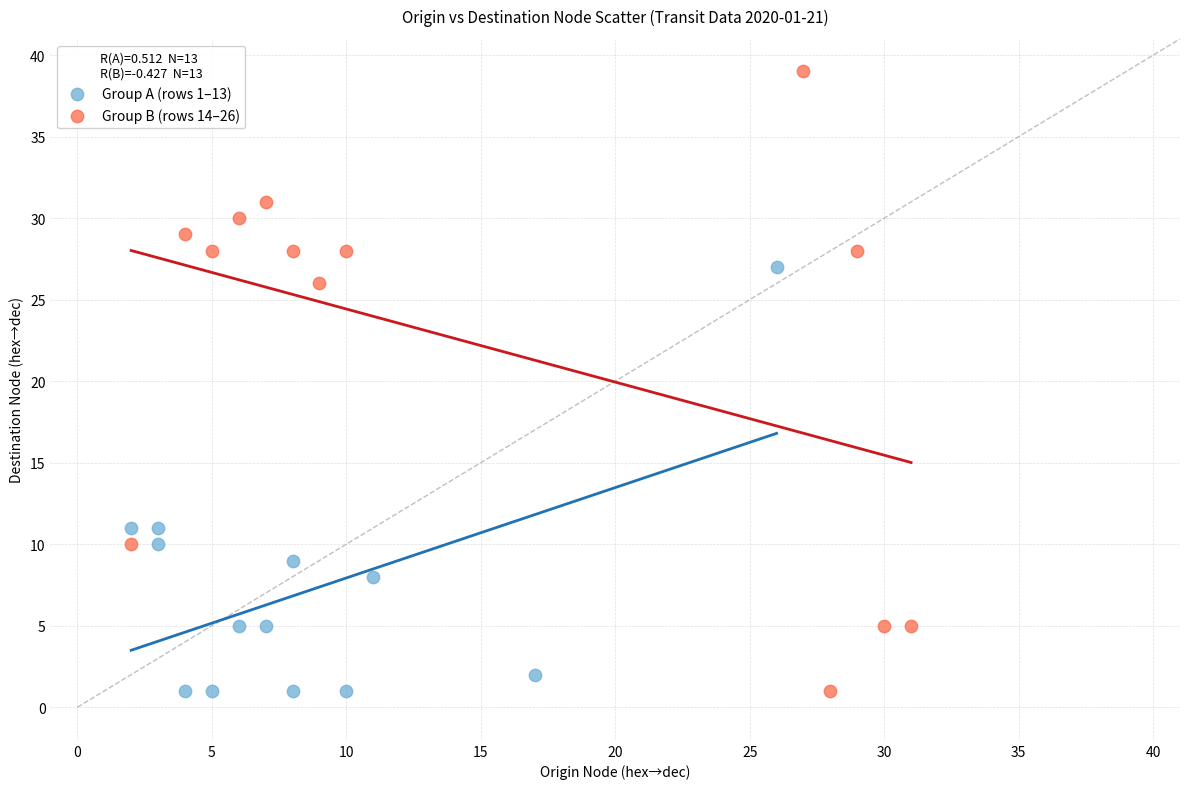

What are all the series names shown in the legend?

Group A (rows 1–13), Group B (rows 14–26)